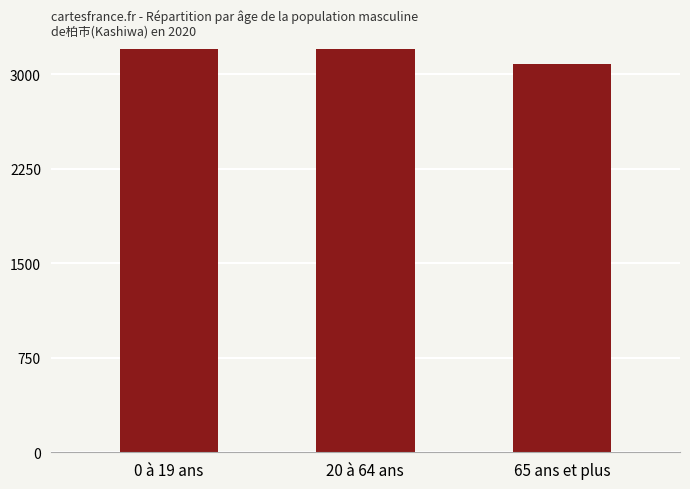

What is the label of the 2nd bar from the right?

20 à 64 ans